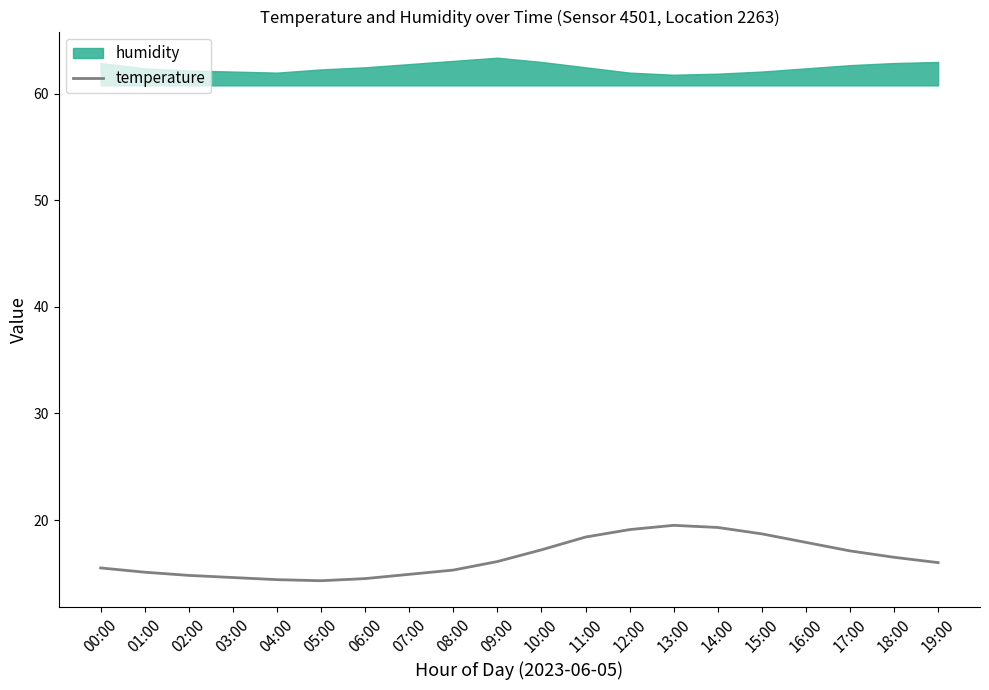

Between 00:00 and 18:00, which is larger?

18:00